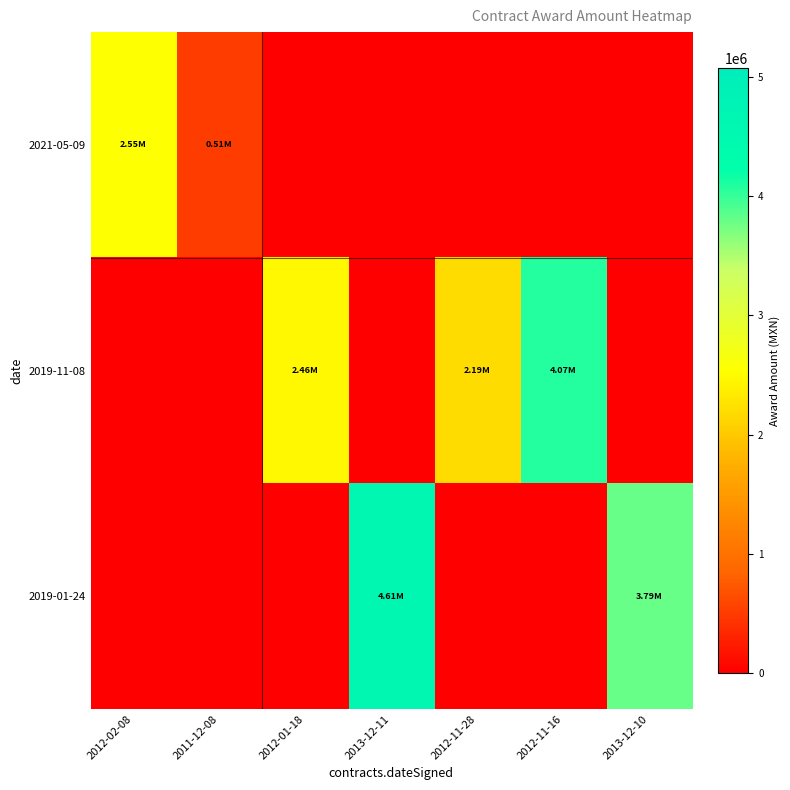

List the series in order of their peak value, highest first.

2019-01-24, 2019-11-08, 2021-05-09